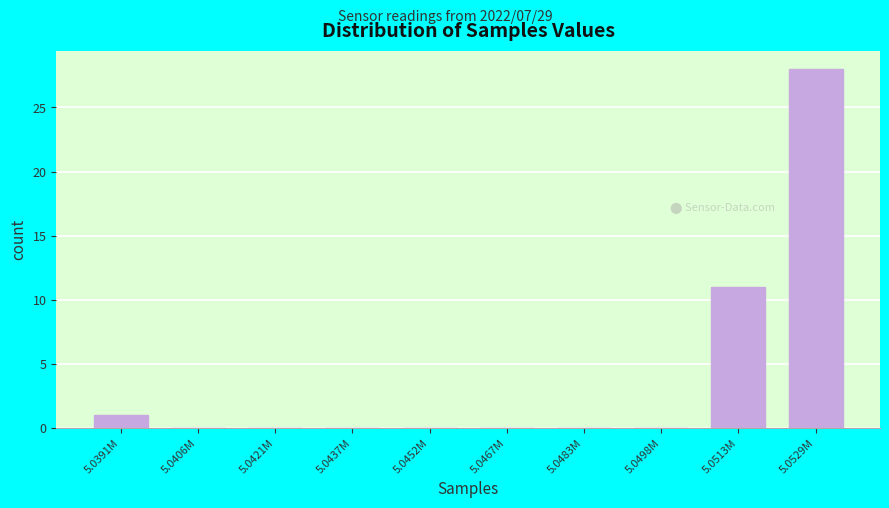

Reading right to left, extract all data points from this chart.

5.0529M=28	5.0513M=11	5.0498M=0	5.0483M=0	5.0467M=0	5.0452M=0	5.0437M=0	5.0421M=0	5.0406M=0	5.0391M=1